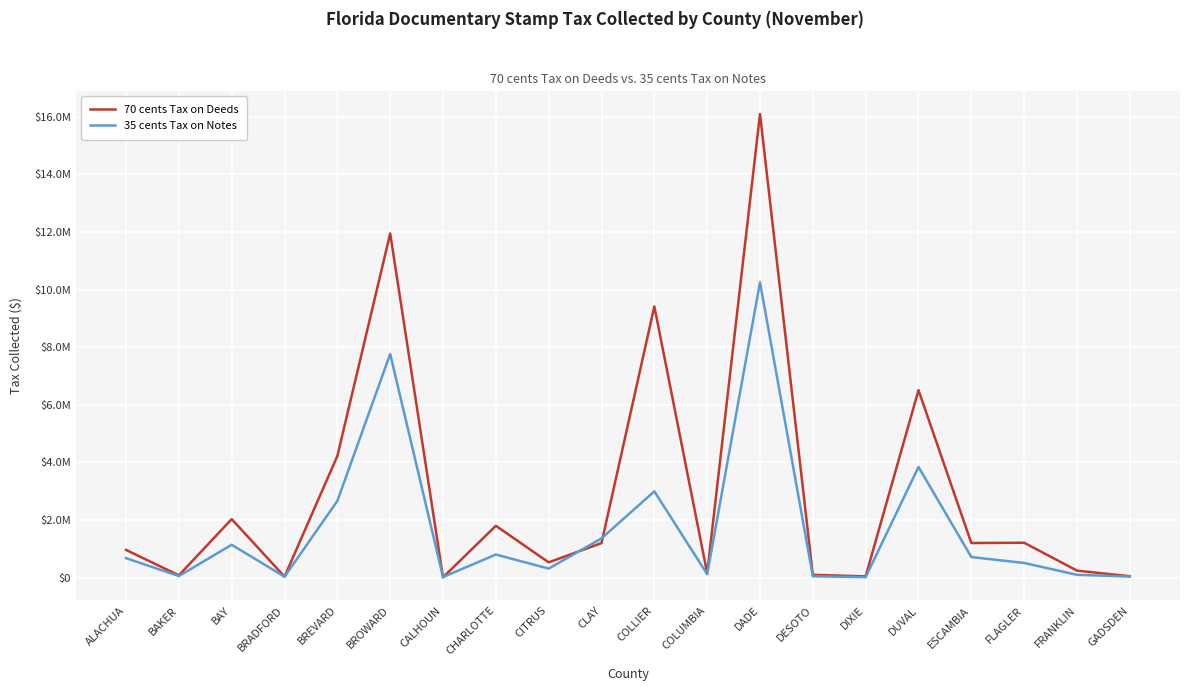

Rank the series by their maximum value, from lowest to highest.

35 cents Tax on Notes, 70 cents Tax on Deeds